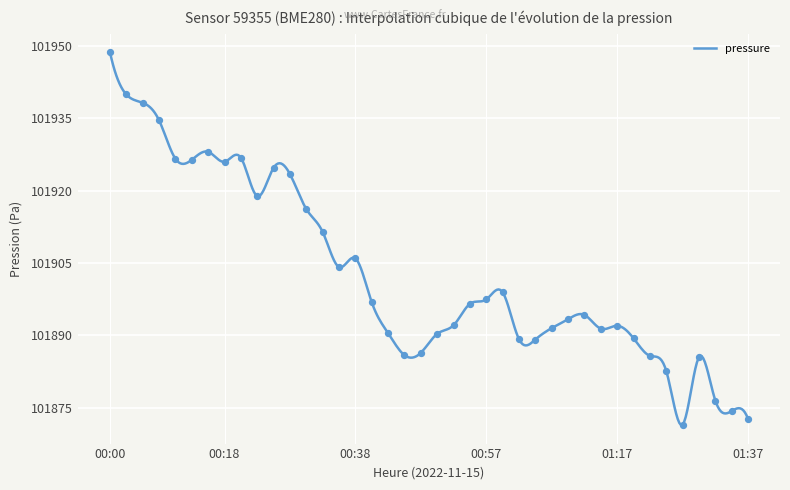

What is the change in value from 00:43 to 01:00?

+8.5